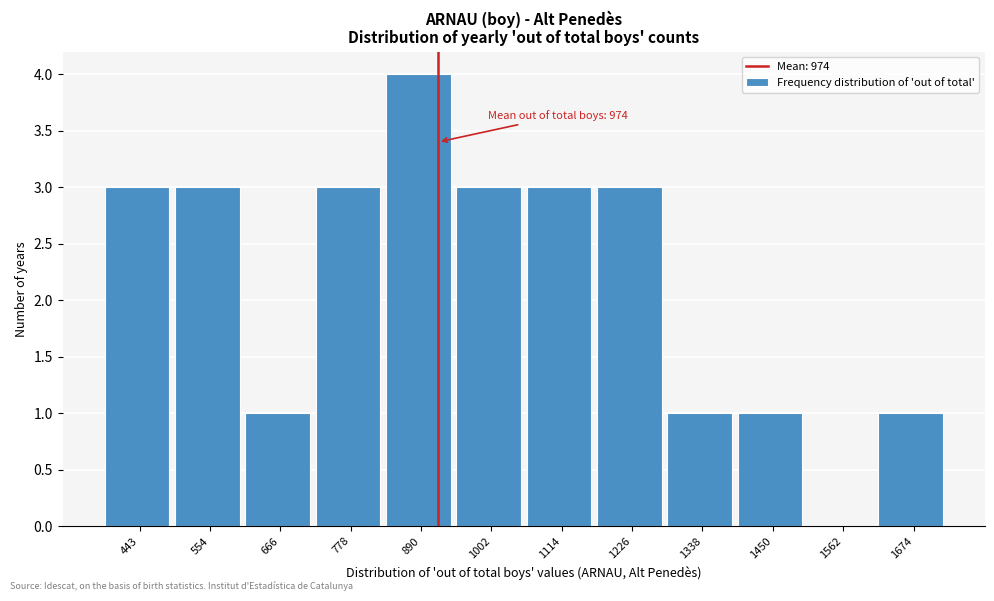

Reading left to right, transcribe all the data shown in this chart.

443=3	554=3	666=1	778=3	890=4	1002=3	1114=3	1226=3	1338=1	1450=1	1562=0	1674=1